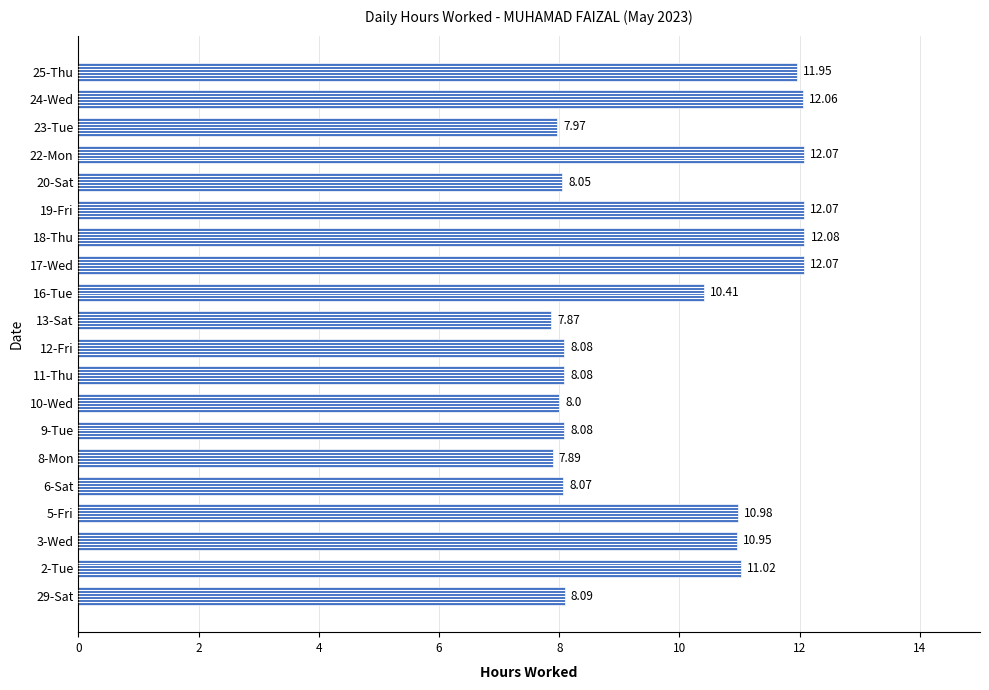

Reading left to right, extract all data points from this chart.

8.1	11.0	10.9	11.0	8.1	7.9	8.1	8.0	8.1	8.1	7.9	10.4	12.1	12.1	12.1	8.1	12.1	8.0	12.1	11.9